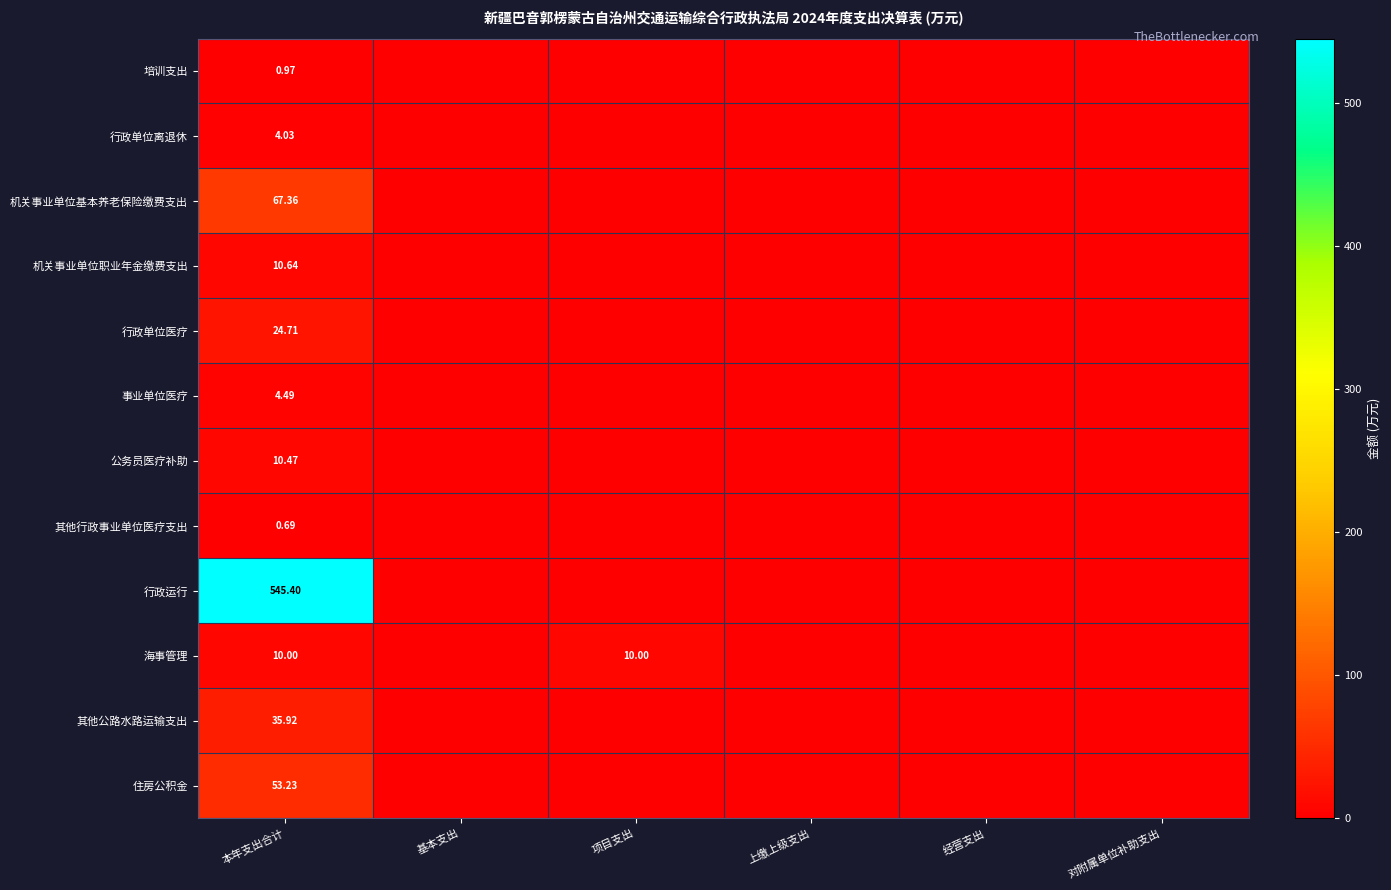

What is the difference between the maximum and minimum values in the 事业单位医疗 series?

4.5